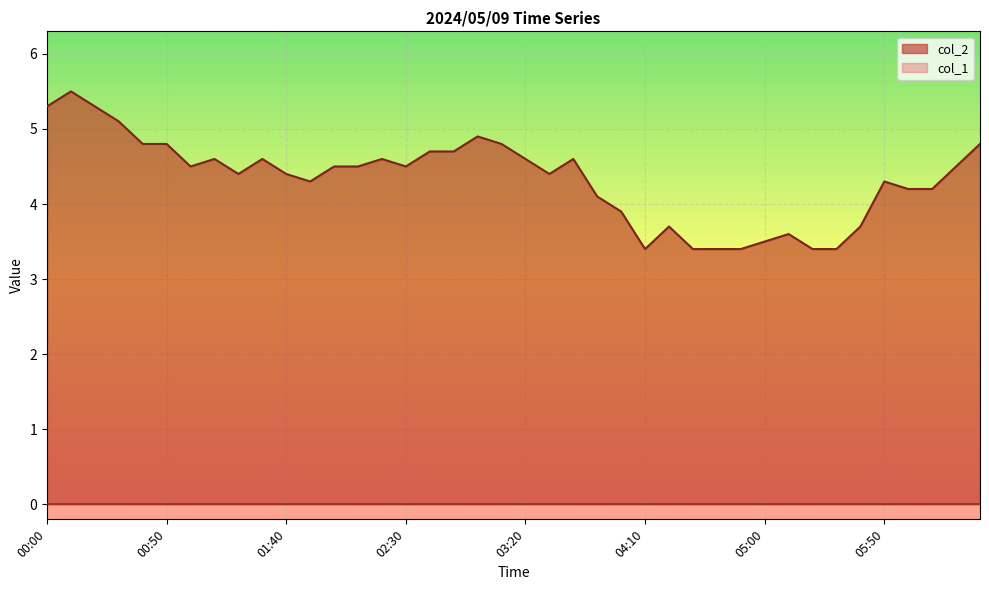

List the labels in order of value, largest first.

00:10, 00:00, 00:20, 00:30, 03:00, 00:40, 00:50, 03:10, 06:30, 02:40, 02:50, 01:10, 01:30, 02:20, 03:20, 03:40, 01:00, 02:00, 02:10, 02:30, 06:20, 01:20, 01:40, 03:30, 01:50, 05:50, 06:00, 06:10, 03:50, 04:00, 04:20, 05:40, 05:10, 05:00, 04:10, 04:30, 04:40, 04:50, 05:20, 05:30